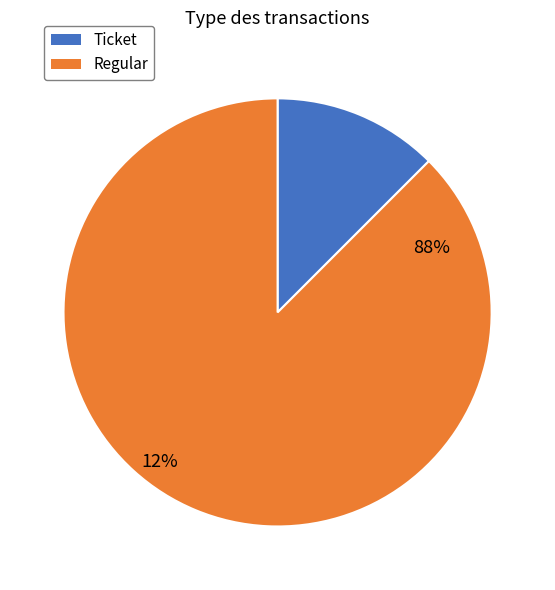

How many slices are in this pie chart?

2